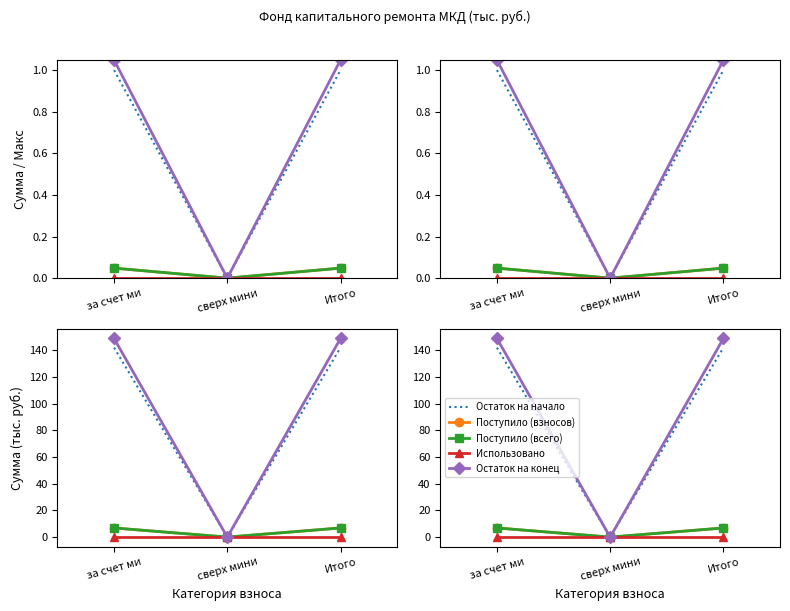

Reading right to left, what are all the values shown in this chart?

Остаток на начало: Итого=142.0	сверх мини=0.0	за счет ми=142.0
Поступило (взносов): Итого=6.9	сверх мини=0.0	за счет ми=6.9
Поступило (всего): Итого=6.9	сверх мини=0.0	за счет ми=6.9
Использовано: Итого=0.0	сверх мини=0.0	за счет ми=0.0
Остаток на конец: Итого=148.9	сверх мини=0.0	за счет ми=148.9